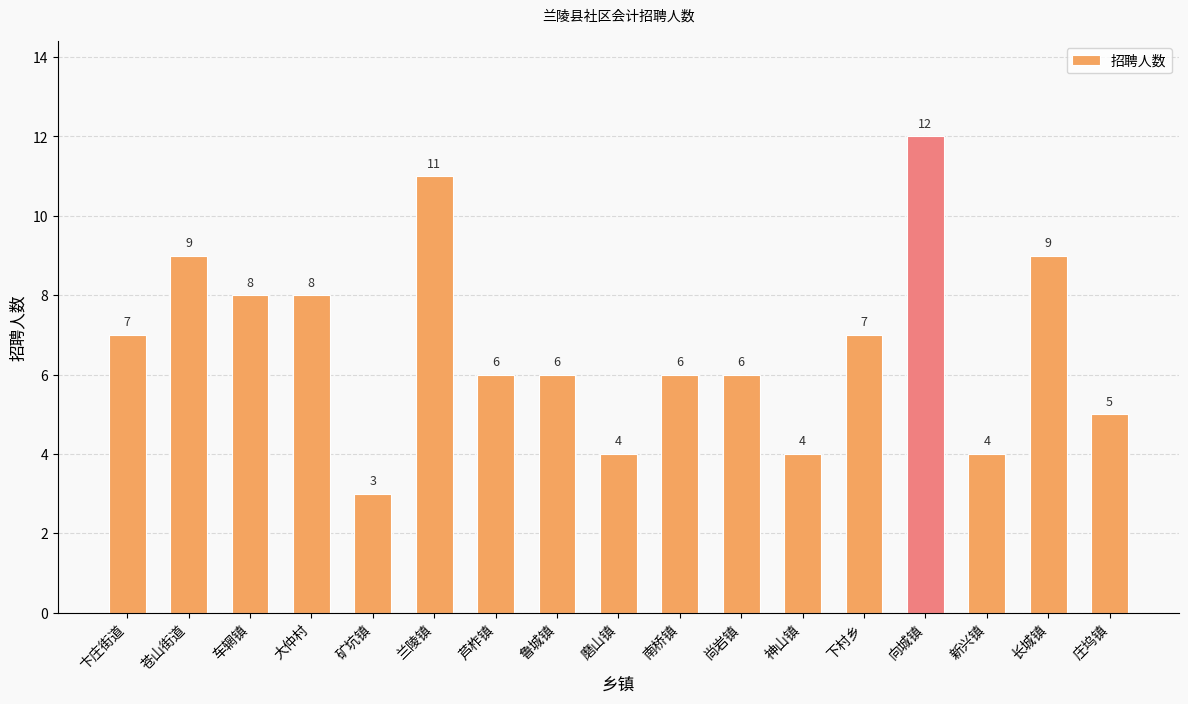

How many series are shown in this chart?

1